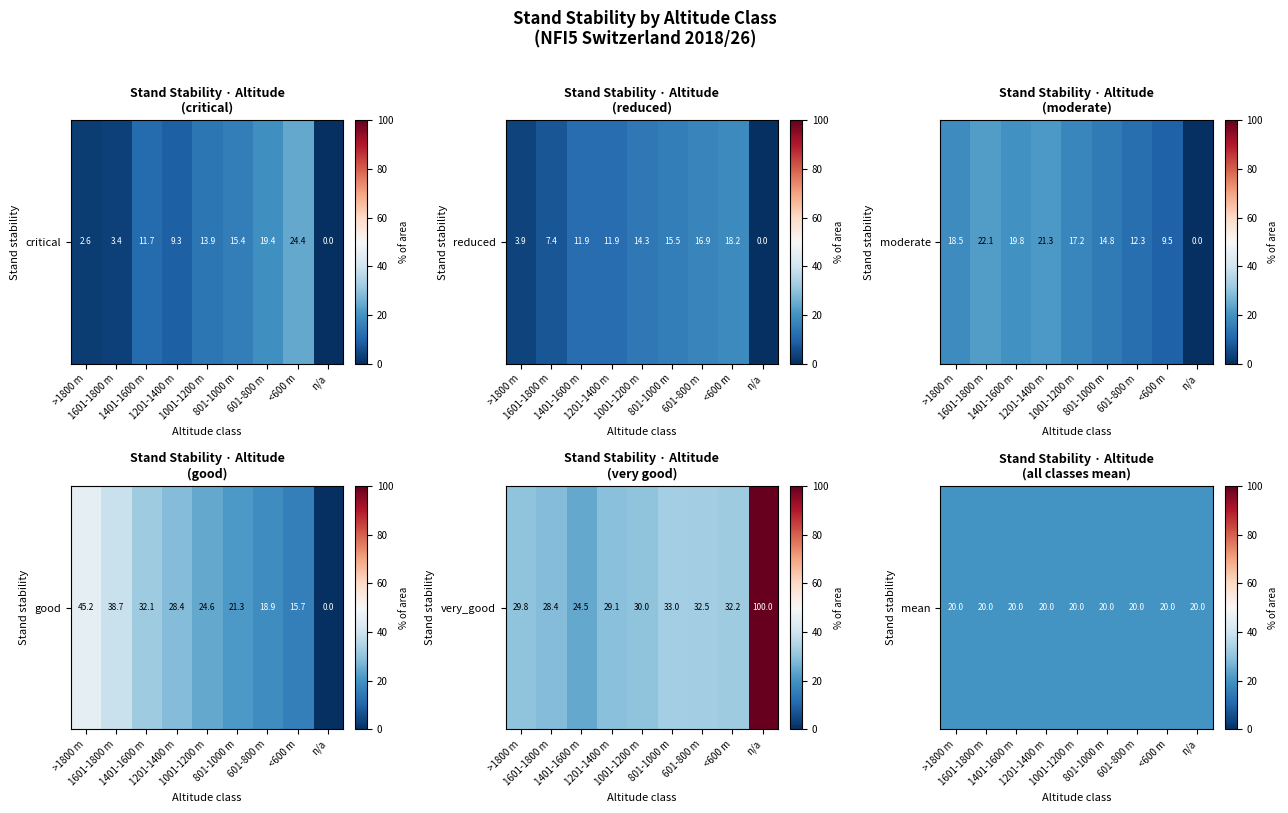

Where is reduced nearest to the value 9?

1601-1800 m